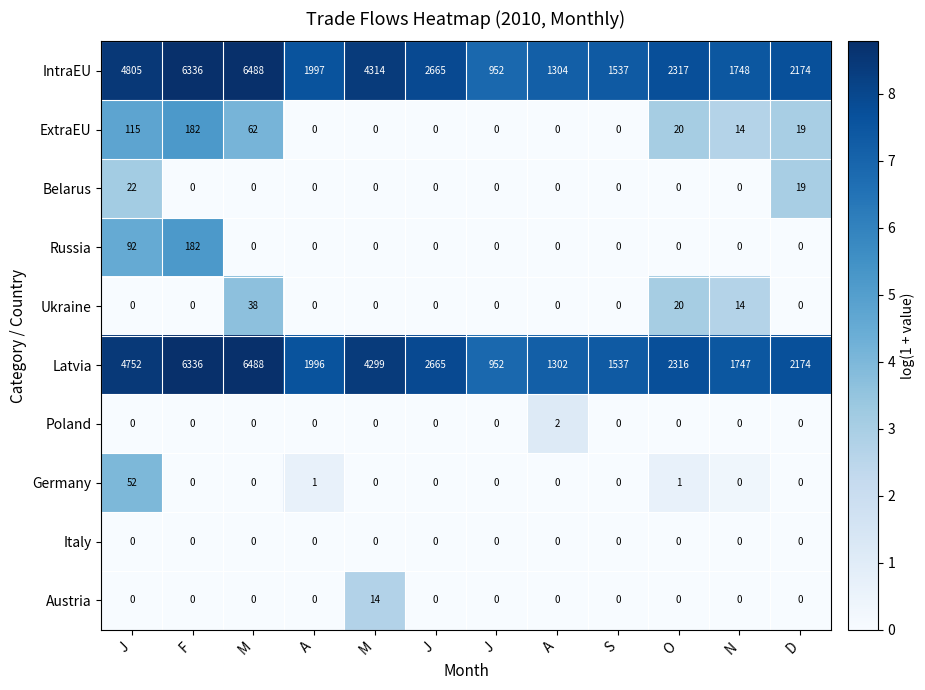

How many data points does each series have?

12